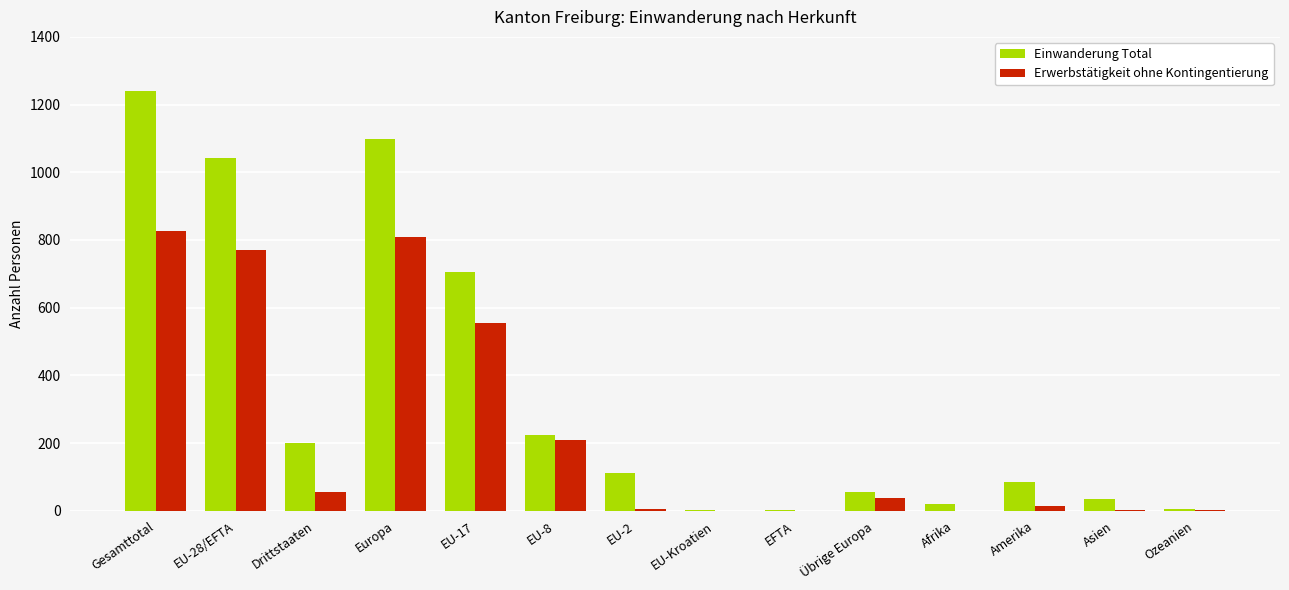

Where does the Einwanderung Total series first go above 112?

Gesamttotal